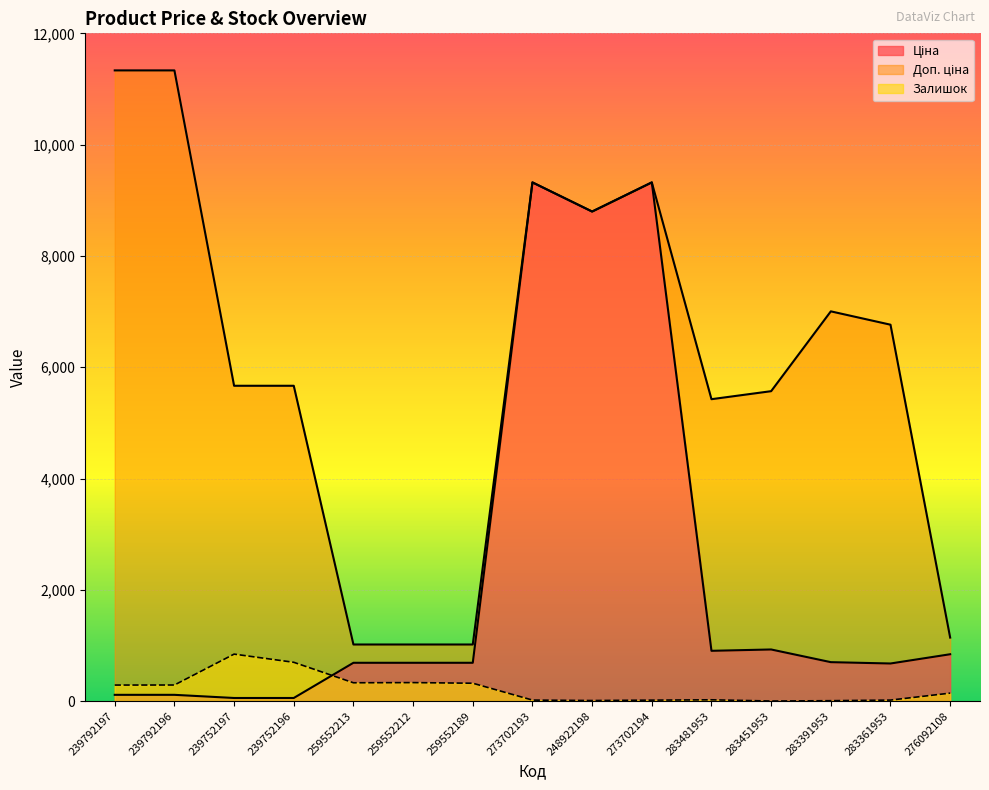

Where does the Ціна series first go above 689?

259552213